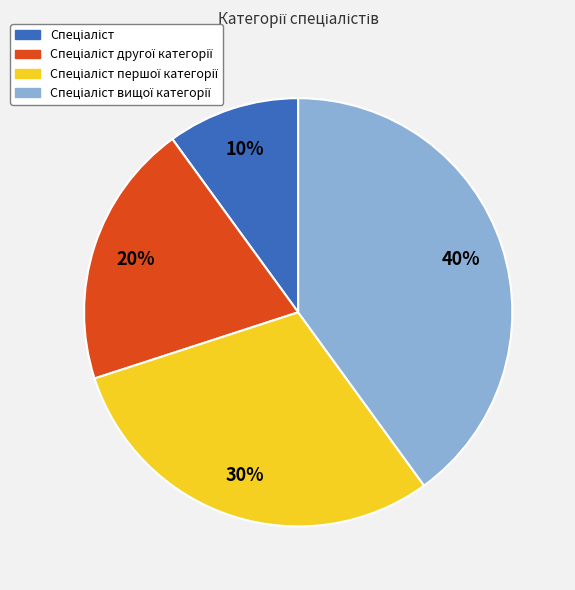

Is there any slice that represents more than half of the pie?

No